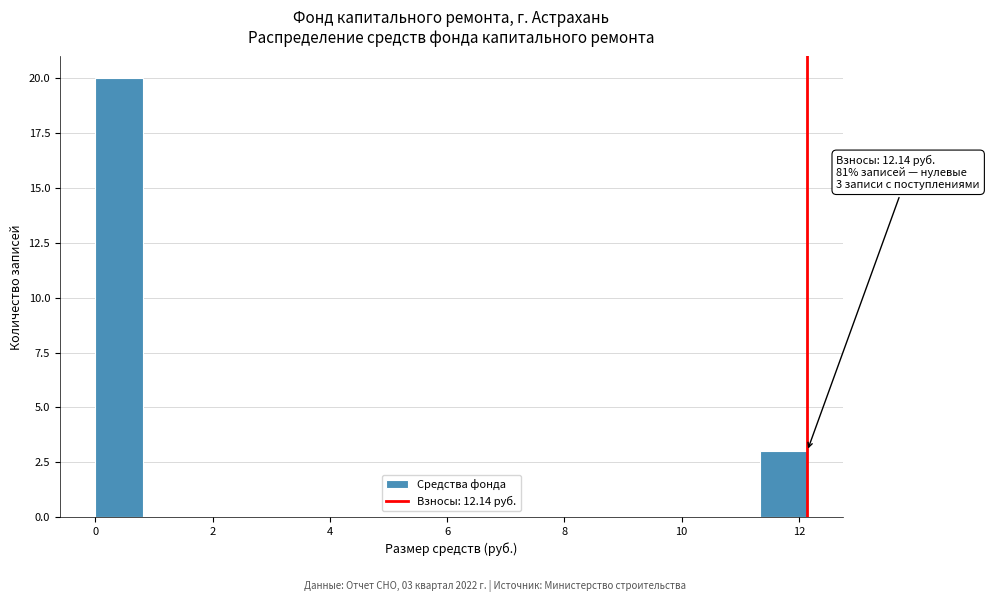

Which range on the x-axis has the tallest bar?

0.0 to 0.8